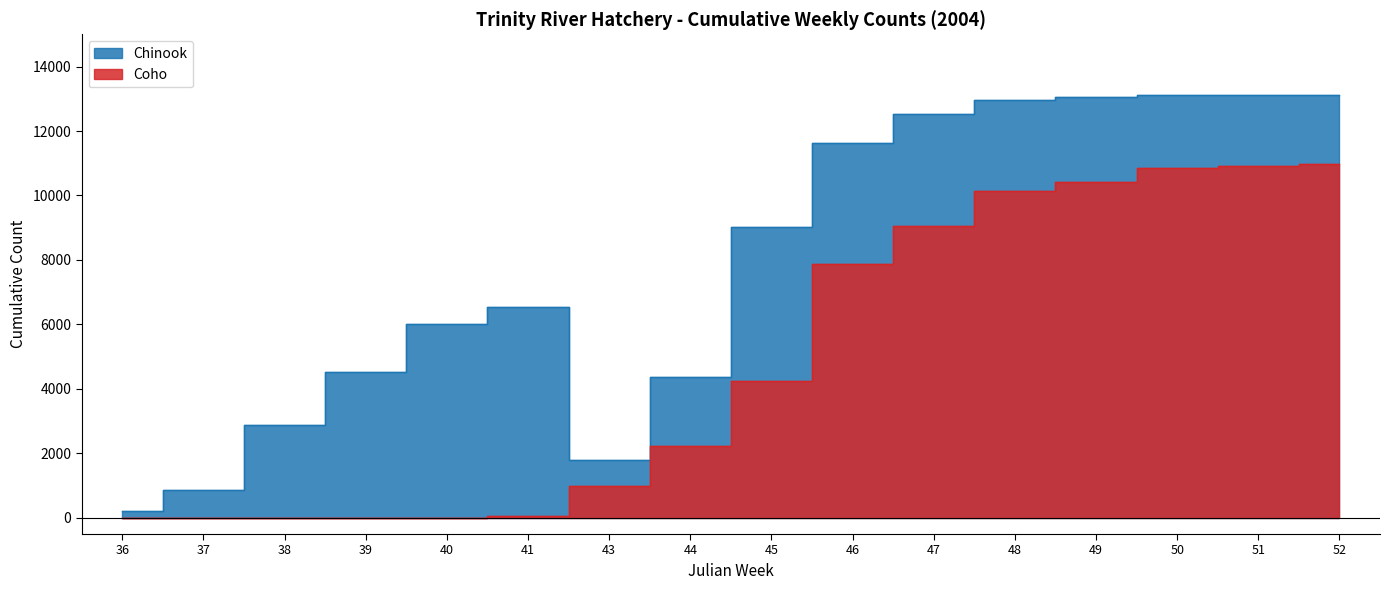

What is the difference between the highest and lowest values at 50?

2257